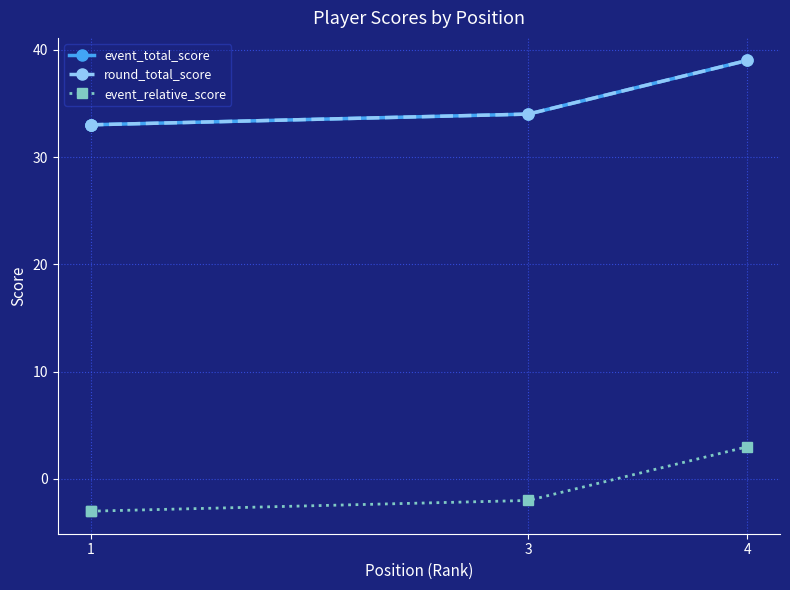

What are all the series names shown in the legend?

event_total_score, round_total_score, event_relative_score